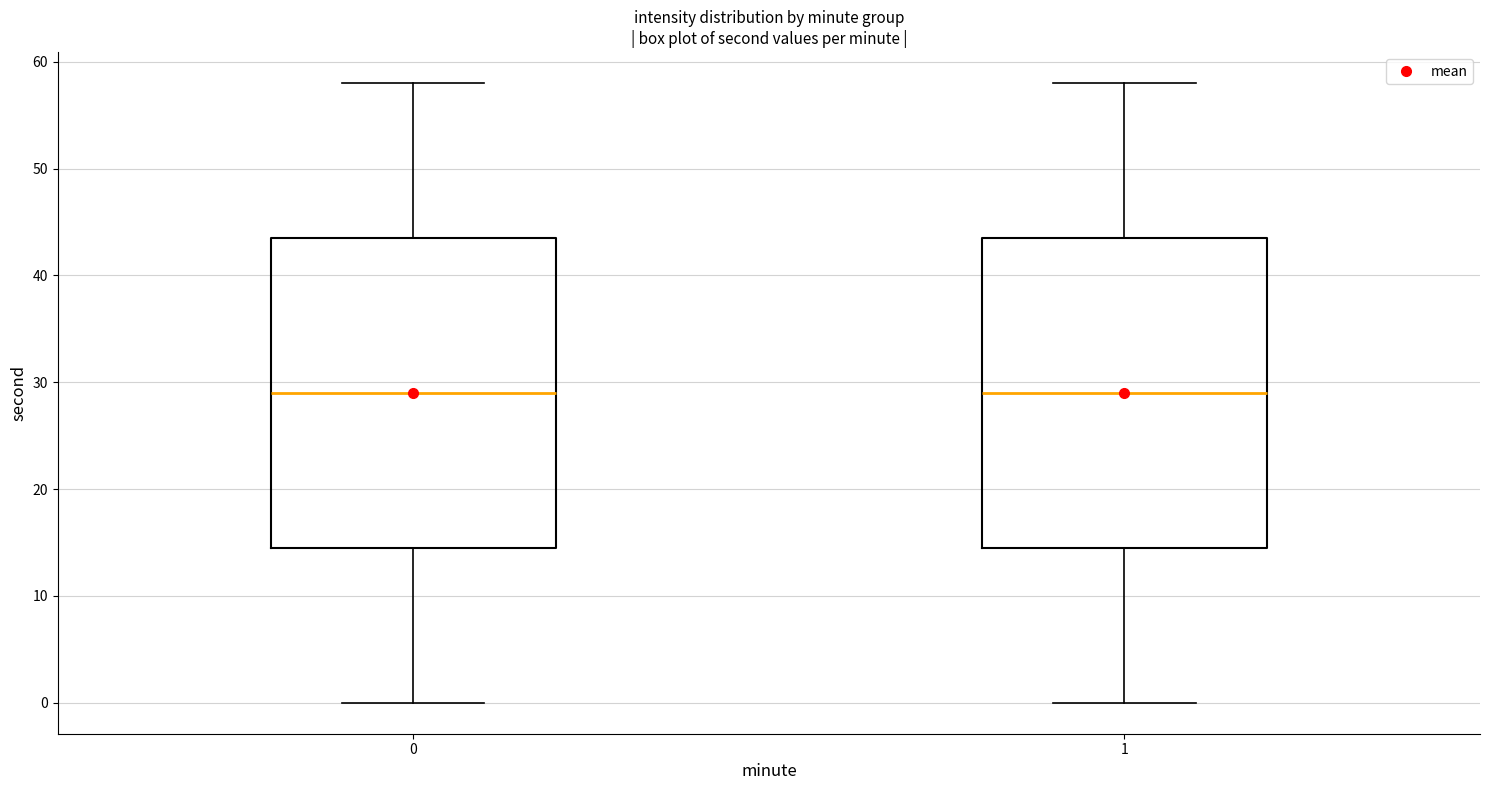

Reading left to right, transcribe this box plot: for each box, give where its median line is, the range the box spans, and where its two whiskers end, as read against the y-axis. The values are not printed on the chart, so give them approximately, as read against the axis.

0: median 29, box 15 to 44, whiskers 0 to 58
1: median 29, box 15 to 44, whiskers 0 to 58